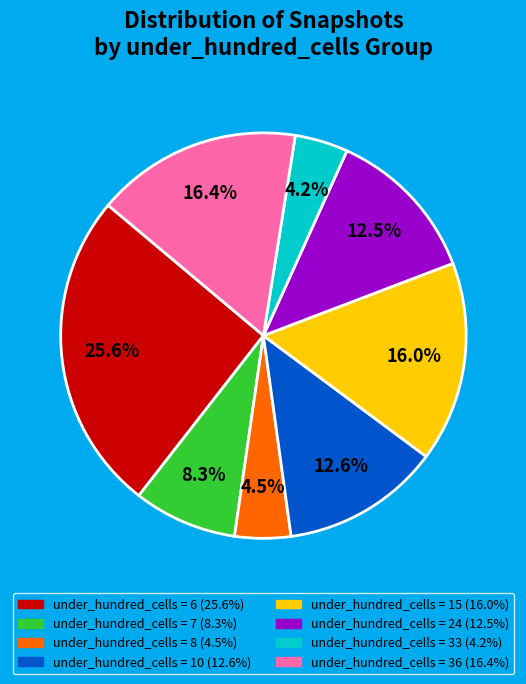

Is there any slice that represents more than half of the pie?

No